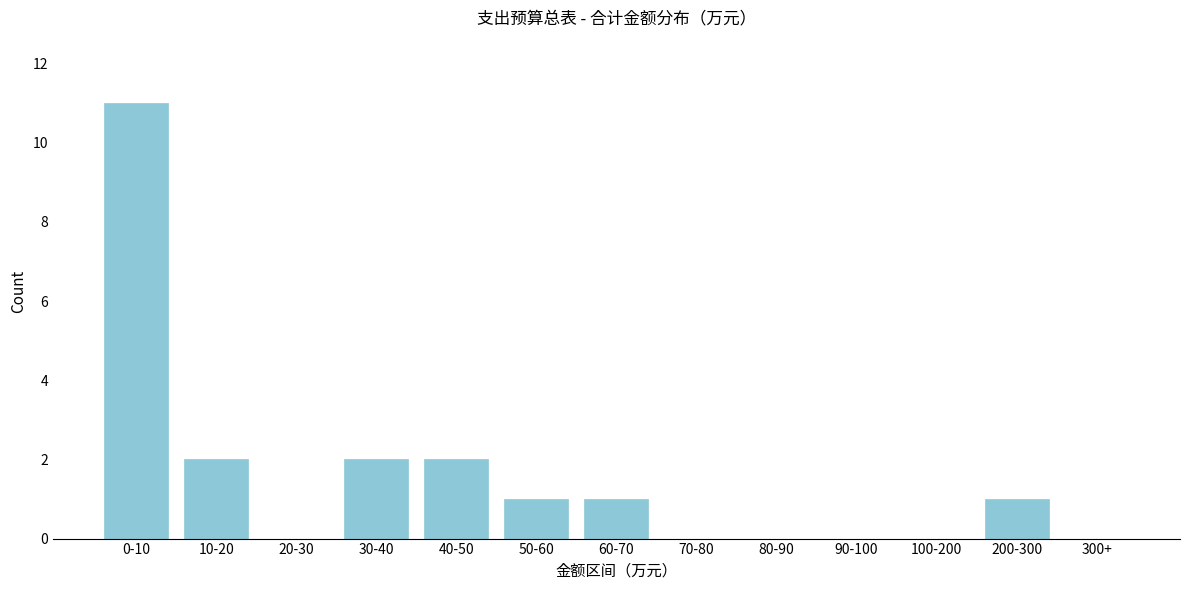

Reading right to left, transcribe all the data shown in this chart.

300+=0	200-300=1	100-200=0	90-100=0	80-90=0	70-80=0	60-70=1	50-60=1	40-50=2	30-40=2	20-30=0	10-20=2	0-10=11